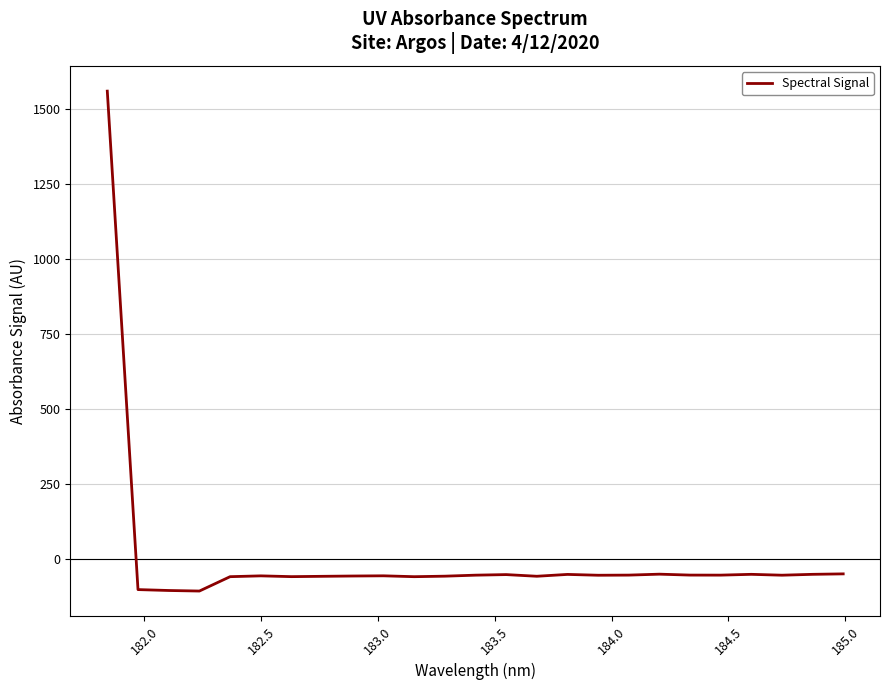

What is the average value?

4.1